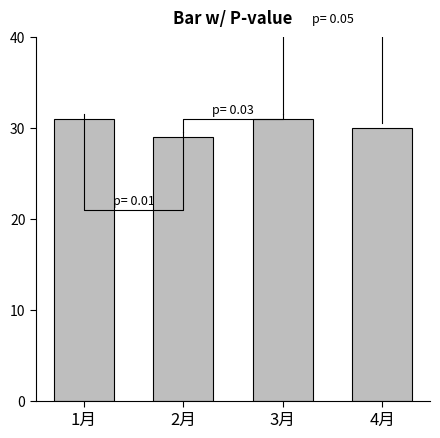

Is it true that the value at 3月 is 43?

False